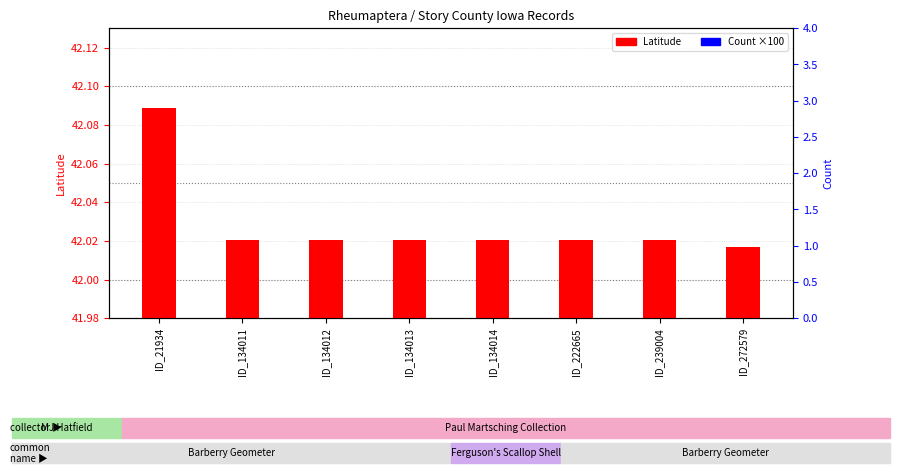

What is the total value across all series at ID_272579?

142.0